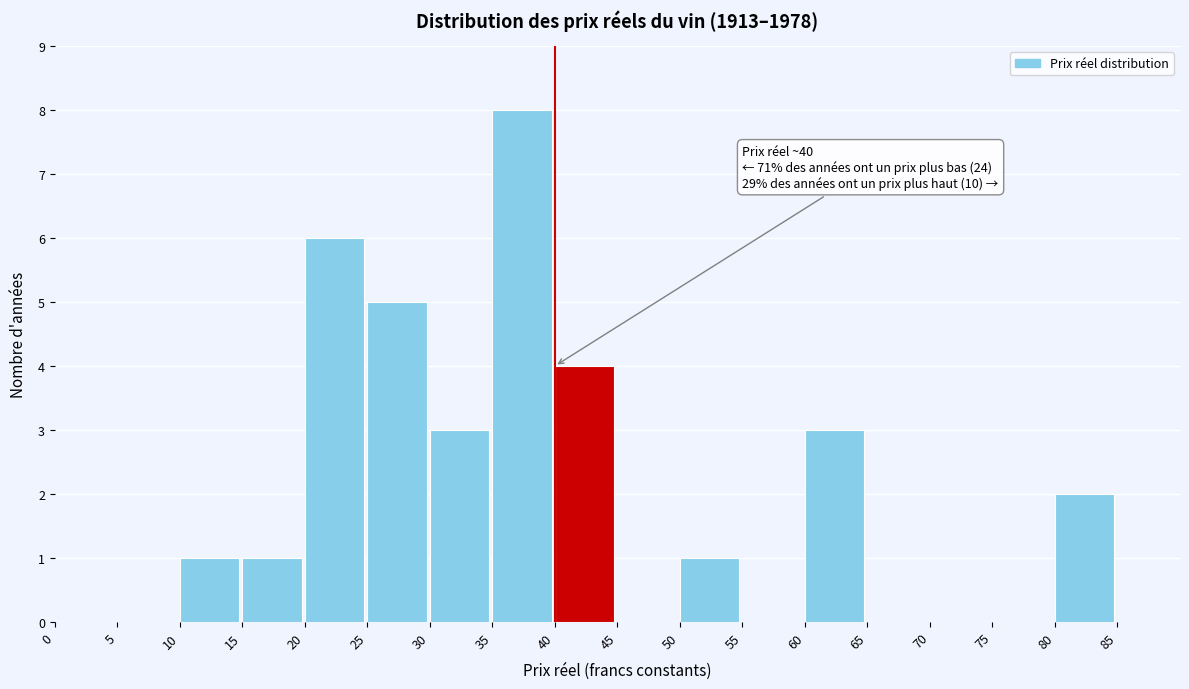

Over which range of the x-axis is the bar tallest?

35 to 40